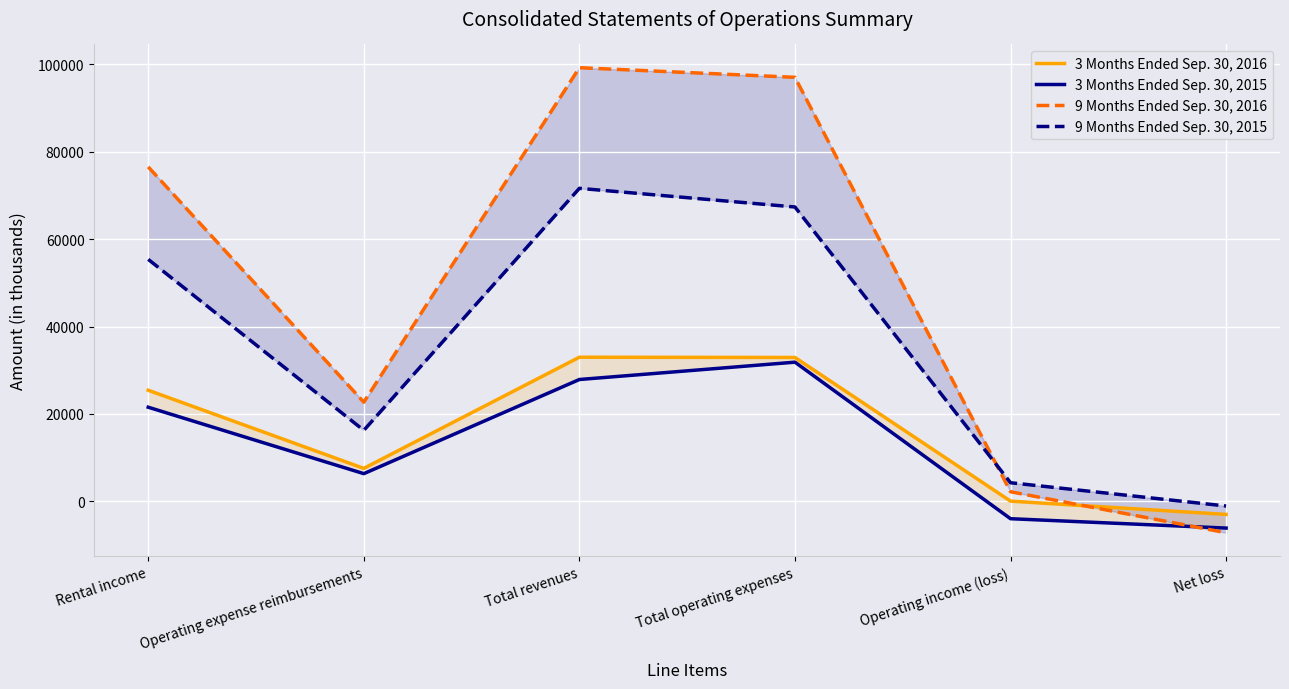

What is the difference between the 3 Months Ended Sep. 30, 2016 values at Operating expense reimbursements and Net loss?

10538